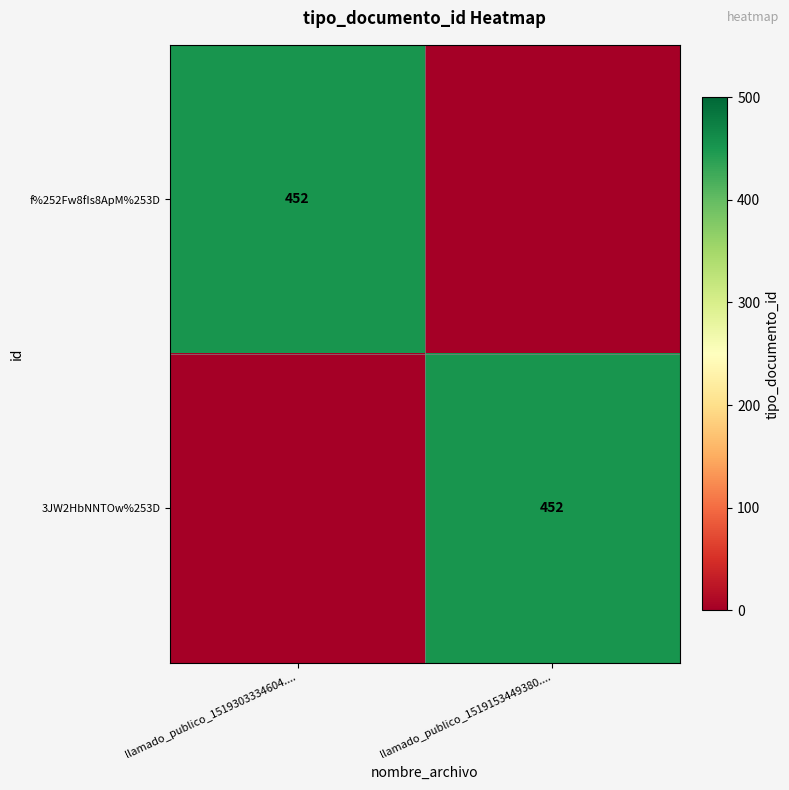

True or false: f%252Fw8fIs8ApM%253D has a value of 452 at llamado_publico_1519303334604.....

True